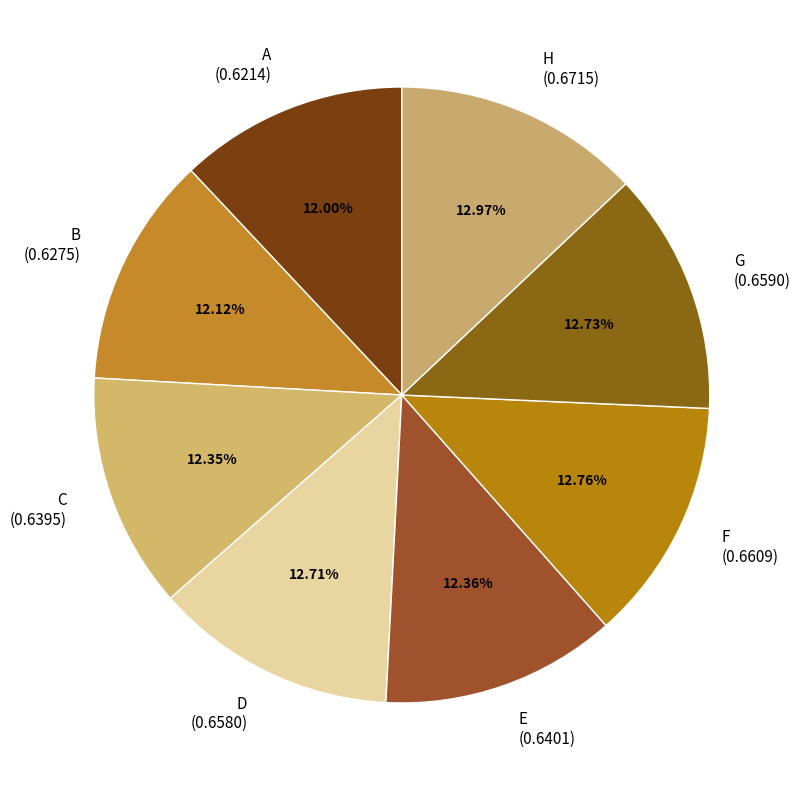

Does H (0.6715) account for over 50% of the chart?

No